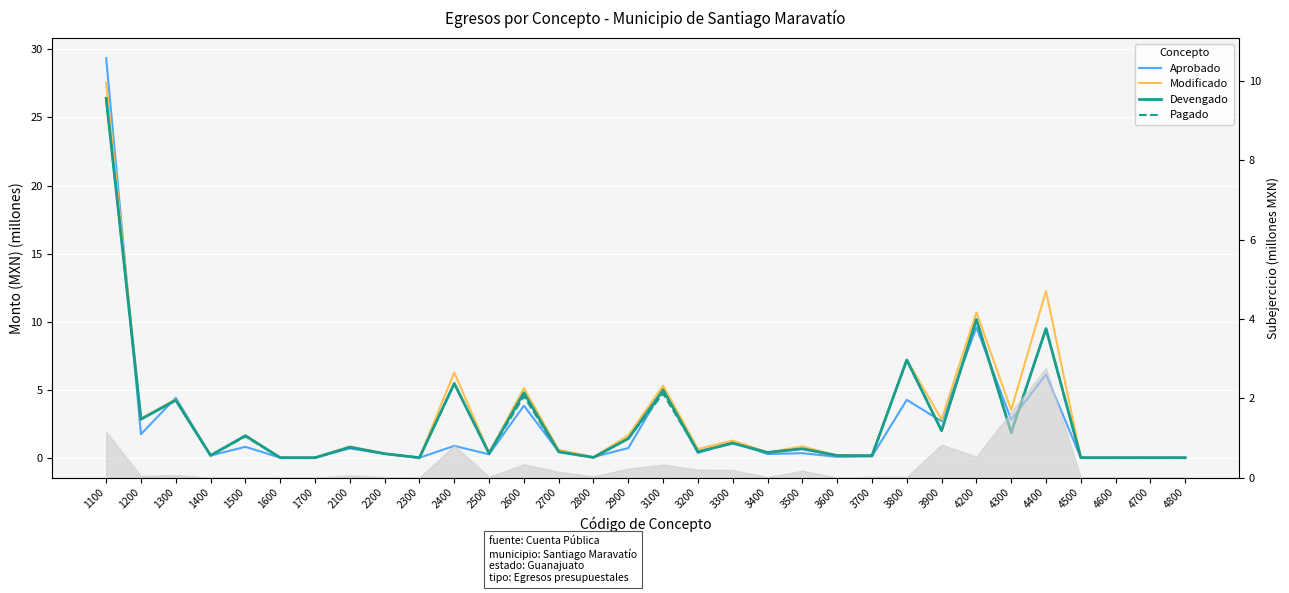

Reading left to right, what are all the values shown in this chart?

Aprobado: 1100=29.4	1200=1.7	1300=4.4	1400=0.2	1500=0.8	1600=0.0	1700=0.0	2100=0.7	2200=0.3	2300=0.0	2400=0.9	2500=0.2	2600=3.8	2700=0.4	2800=0.1	2900=0.7	3100=5.0	3200=0.3	3300=1.2	3400=0.3	3500=0.3	3600=0.1	3700=0.1	3800=4.2	3900=2.7	4200=9.6	4300=2.8	4400=6.1	4500=0.0	4600=0.0	4700=0.0	4800=0.0
Modificado: 1100=27.6	1200=2.9	1300=4.3	1400=0.2	1500=1.6	1600=0.0	1700=0.0	2100=0.8	2200=0.3	2300=0.0	2400=6.3	2500=0.3	2600=5.1	2700=0.6	2800=0.1	2900=1.6	3100=5.3	3200=0.6	3300=1.3	3400=0.4	3500=0.8	3600=0.2	3700=0.2	3800=7.2	3900=2.8	4200=10.7	4300=3.5	4400=12.3	4500=0.0	4600=0.0	4700=0.0	4800=0.0
Devengado: 1100=26.4	1200=2.8	1300=4.2	1400=0.2	1500=1.6	1600=0.0	1700=0.0	2100=0.8	2200=0.3	2300=0.0	2400=5.5	2500=0.3	2600=4.8	2700=0.4	2800=0.0	2900=1.4	3100=5.0	3200=0.4	3300=1.1	3400=0.4	3500=0.7	3600=0.2	3700=0.1	3800=7.2	3900=2.0	4200=10.2	4300=1.8	4400=9.5	4500=0.0	4600=0.0	4700=0.0	4800=0.0
Pagado: 1100=26.4	1200=2.8	1300=4.2	1400=0.2	1500=1.6	1600=0.0	1700=0.0	2100=0.8	2200=0.3	2300=0.0	2400=5.5	2500=0.3	2600=4.5	2700=0.4	2800=0.0	2900=1.4	3100=4.7	3200=0.4	3300=1.1	3400=0.4	3500=0.6	3600=0.2	3700=0.1	3800=7.2	3900=2.0	4200=10.2	4300=1.8	4400=9.5	4500=0.0	4600=0.0	4700=0.0	4800=0.0